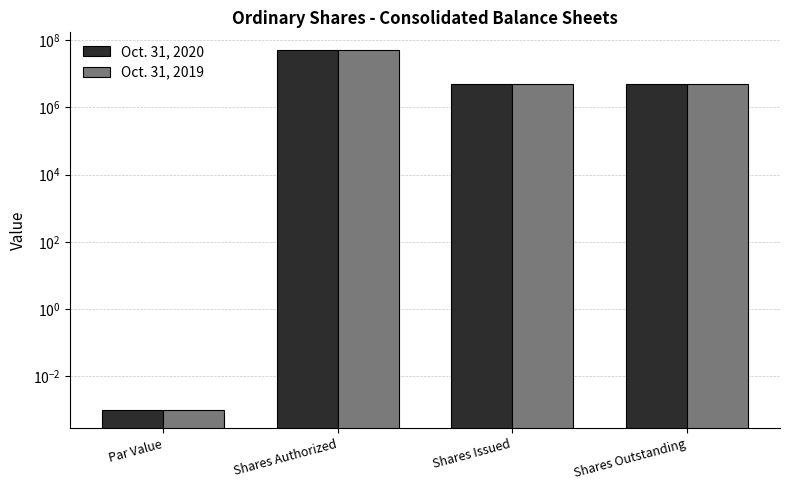

How many data points in Oct. 31, 2020 are above 5000000?

1